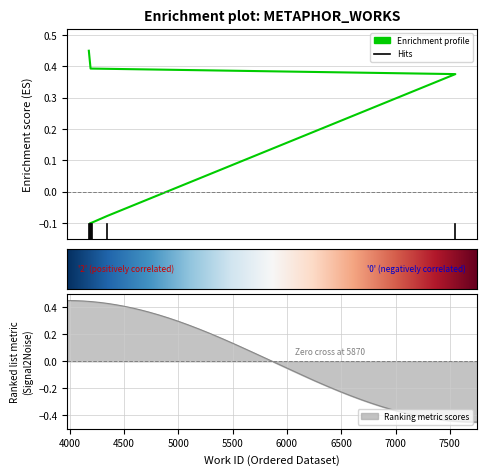

Count the number of values greater than 0.

3